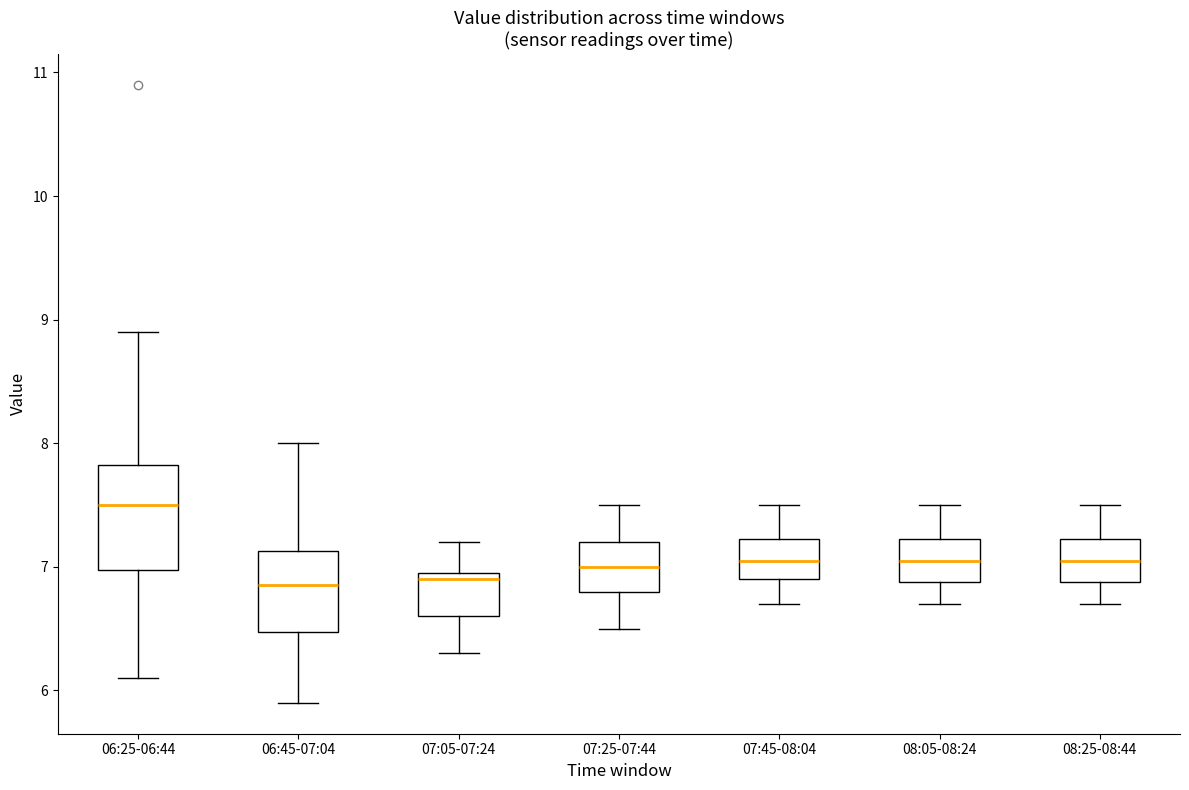

Where is the lower edge of the box for 07:05-07:24 on the y-axis? The values are not printed on the chart, so give them approximately, as read against the axis.

6.6